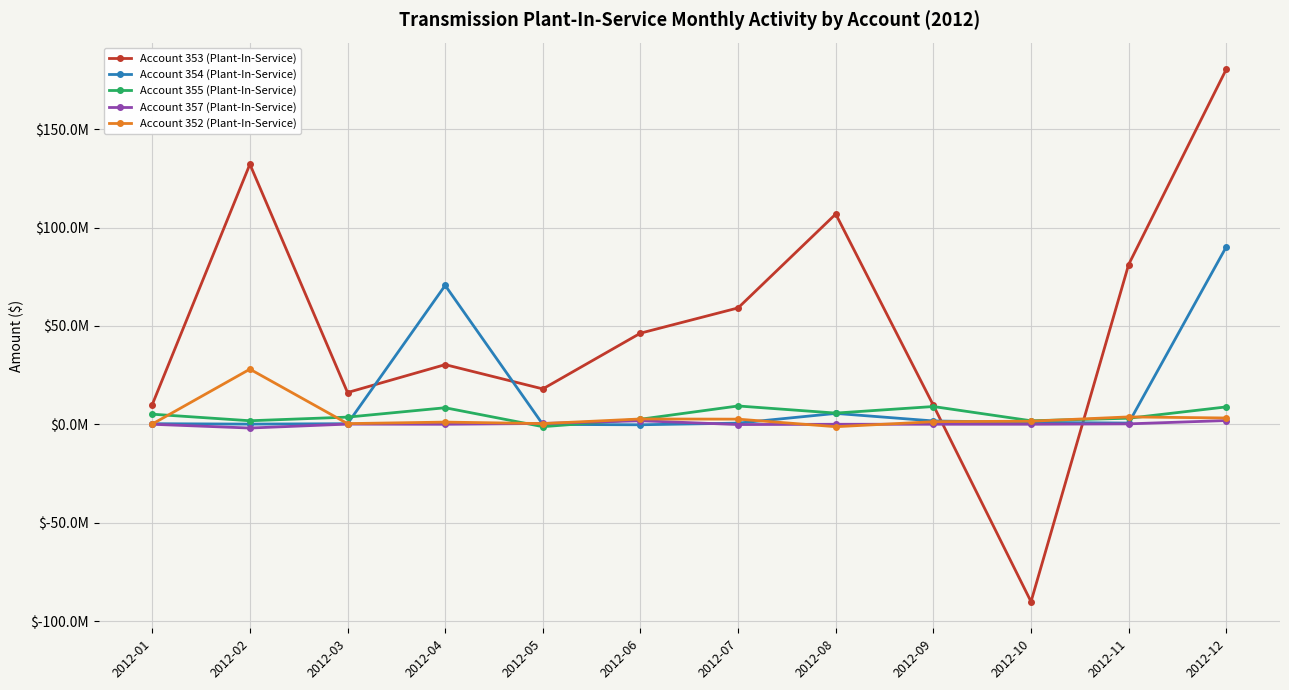

What are all the series names shown in the legend?

Account 353 (Plant-In-Service), Account 354 (Plant-In-Service), Account 355 (Plant-In-Service), Account 357 (Plant-In-Service), Account 352 (Plant-In-Service)